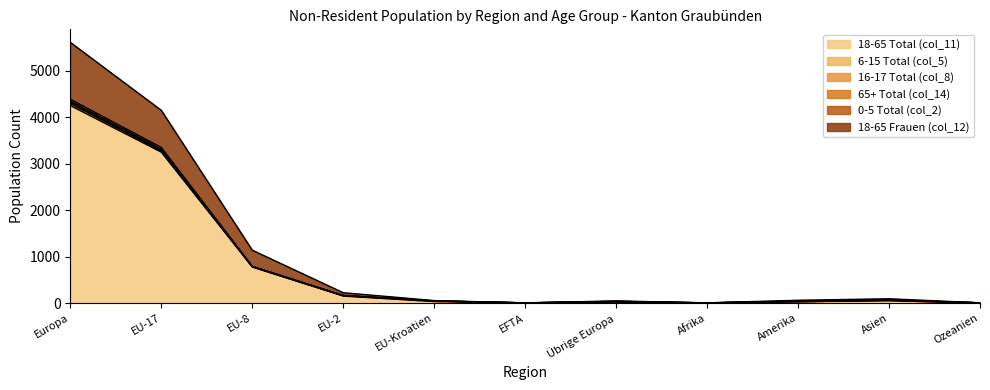

How many lines are shown in the chart?

6